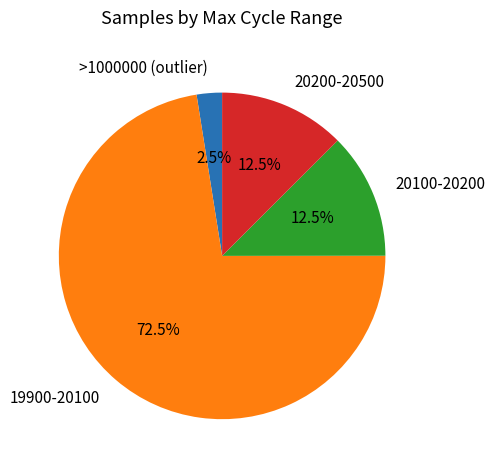

Which has a higher value, 20100-20200 or 19900-20100?

19900-20100